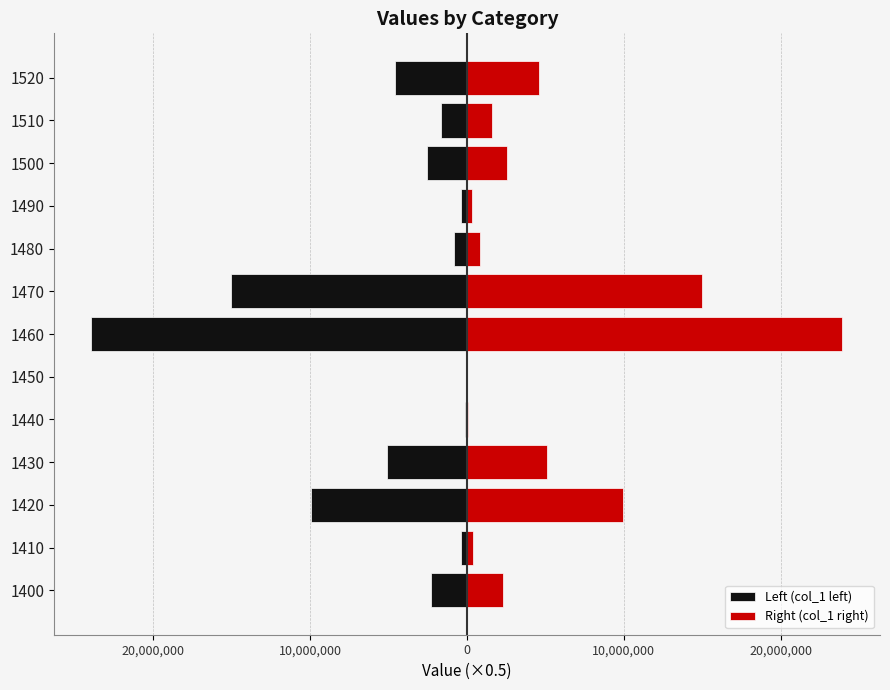

Which series has the largest range (max minus min)?

Left (col_1 left)